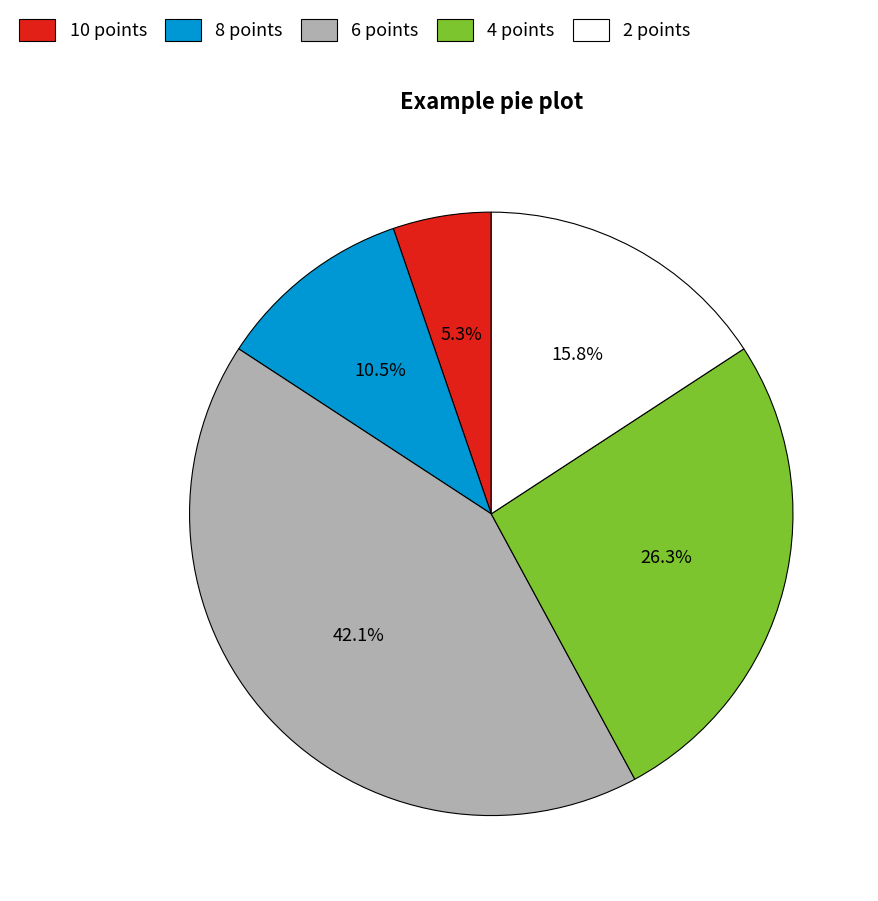

Is there any slice that represents more than half of the pie?

No